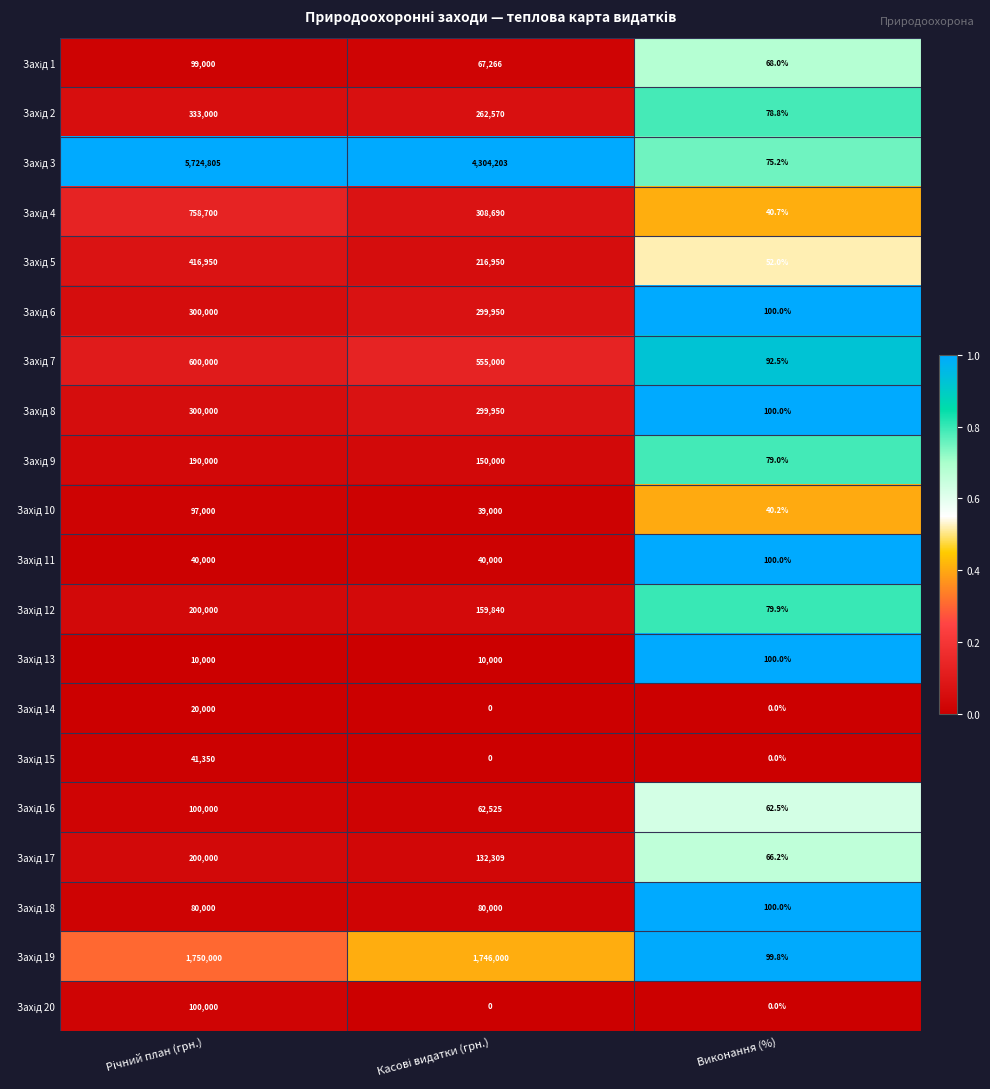

What is the difference between the highest and lowest values at Виконання (%)?

100.0